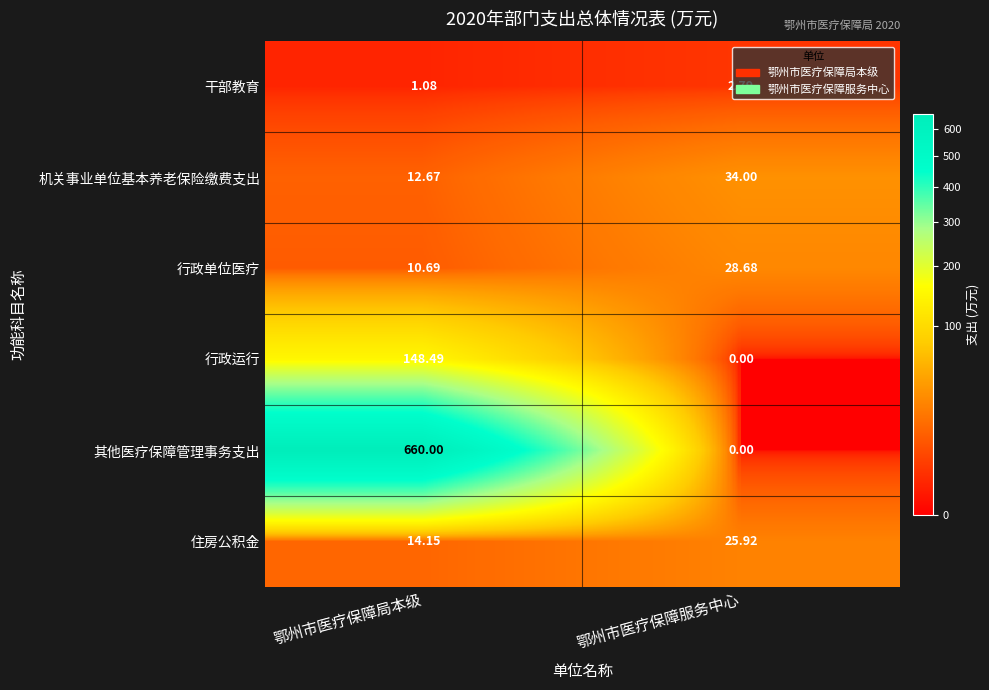

At which label is 行政单位医疗 closest to 19?

鄂州市医疗保障局本级